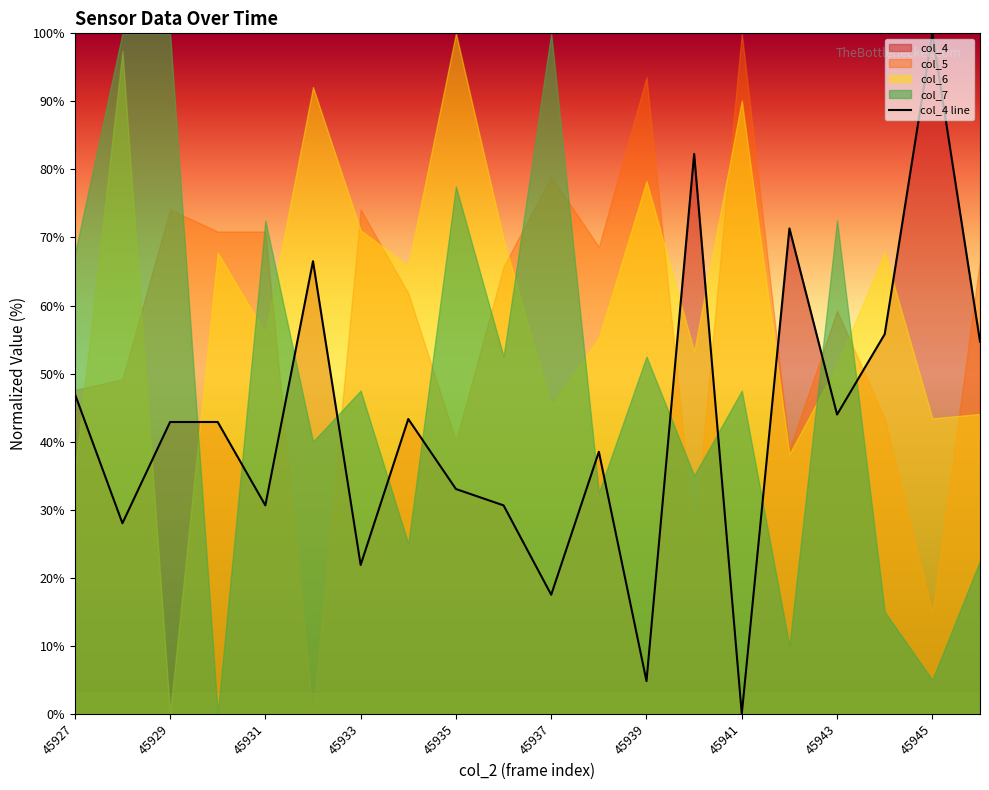

True or false: the data shows 16.4 at 19.

False